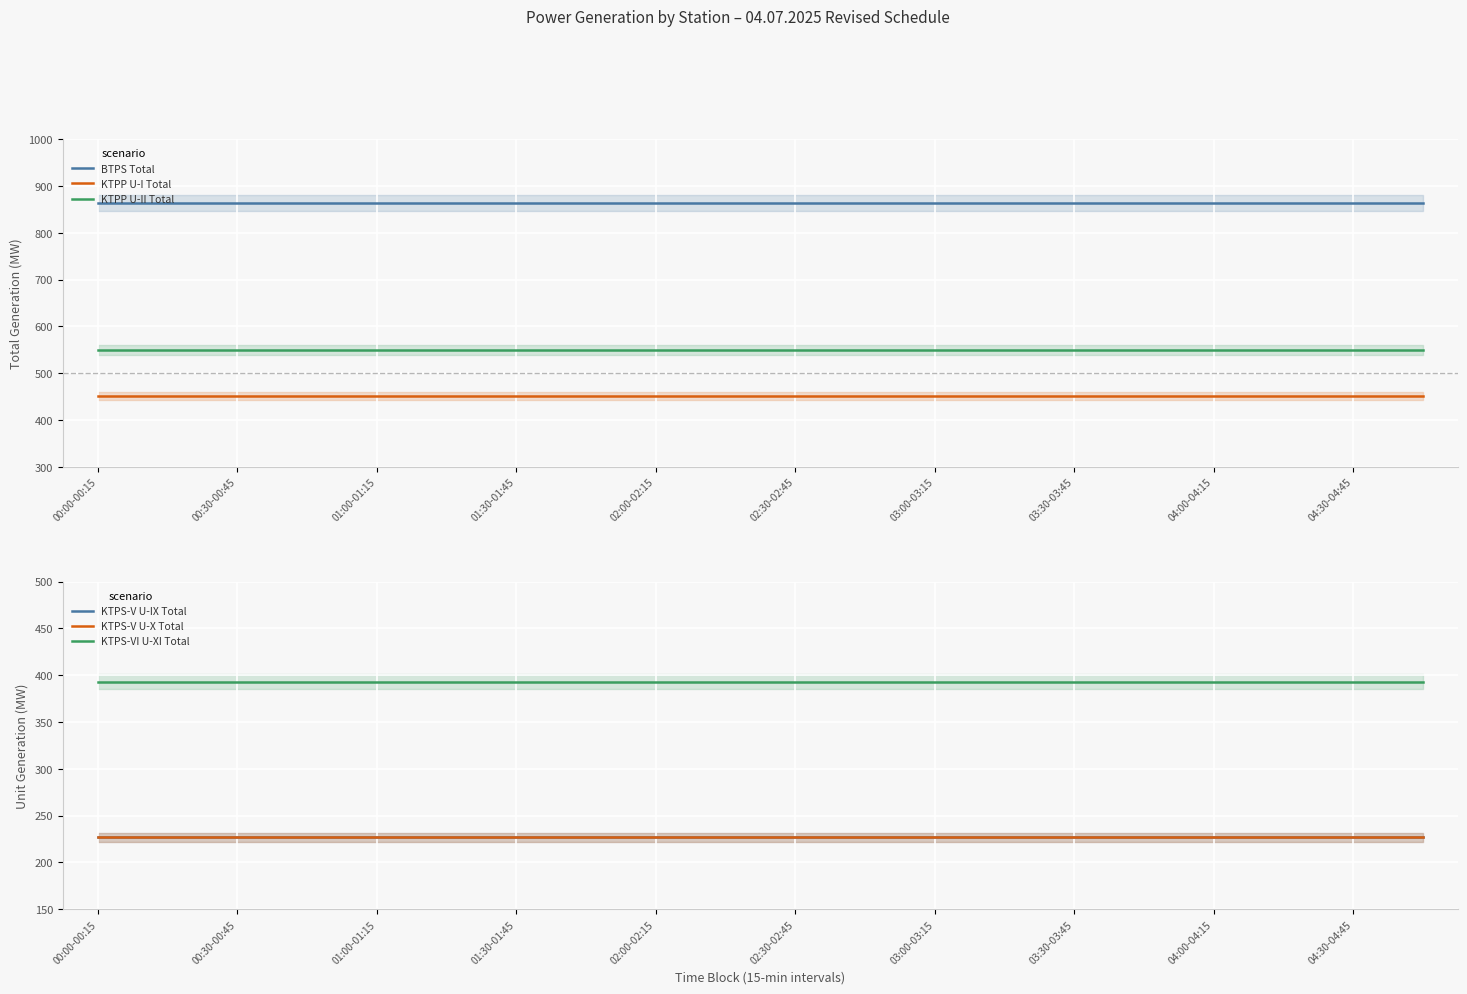

True or false: KTPS-VI U-XI Total has more than 0 points higher than both neighbors.

False